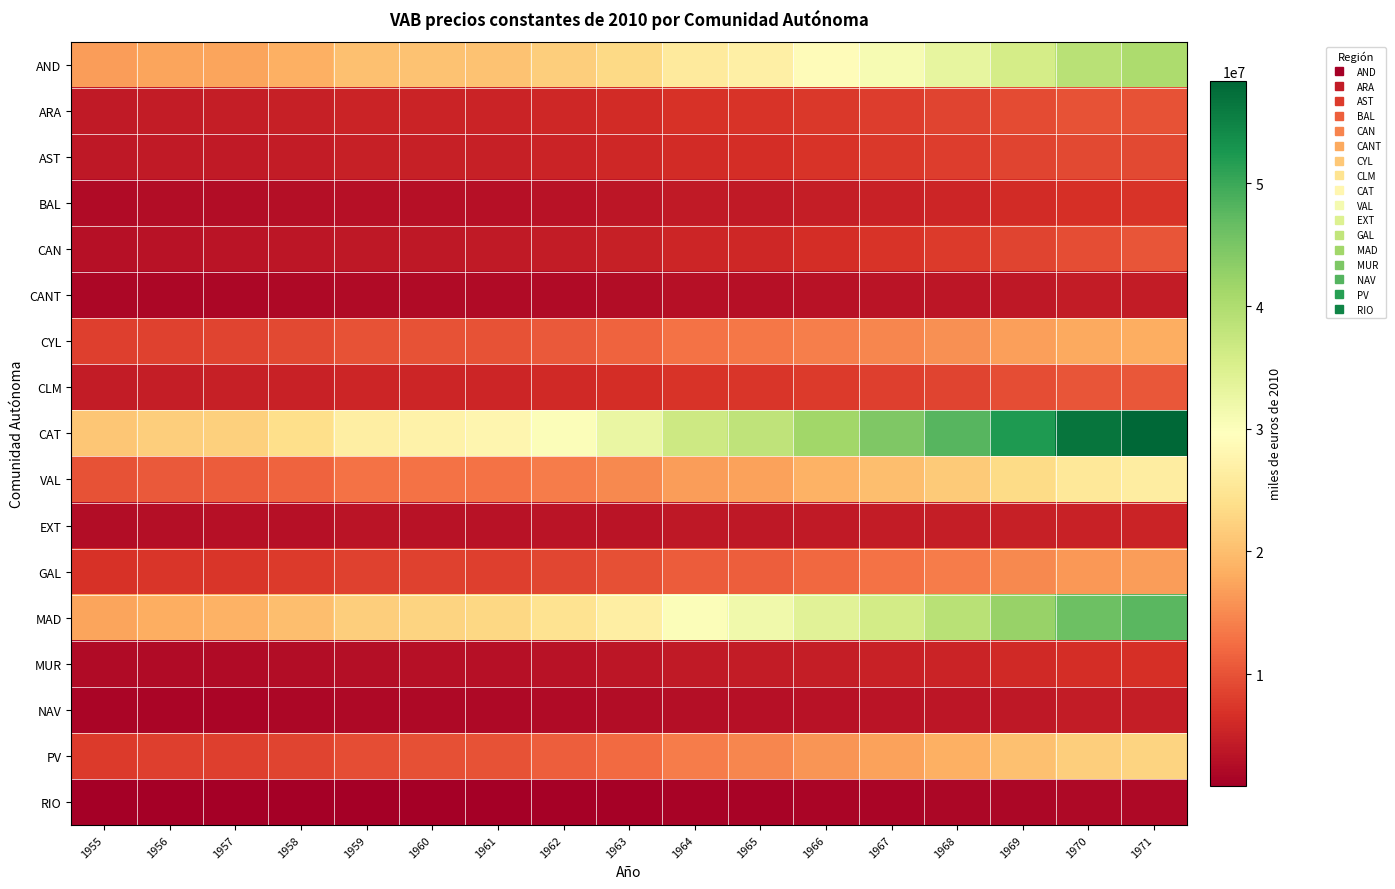

What is the total value across all series at 1961?

147374550.4